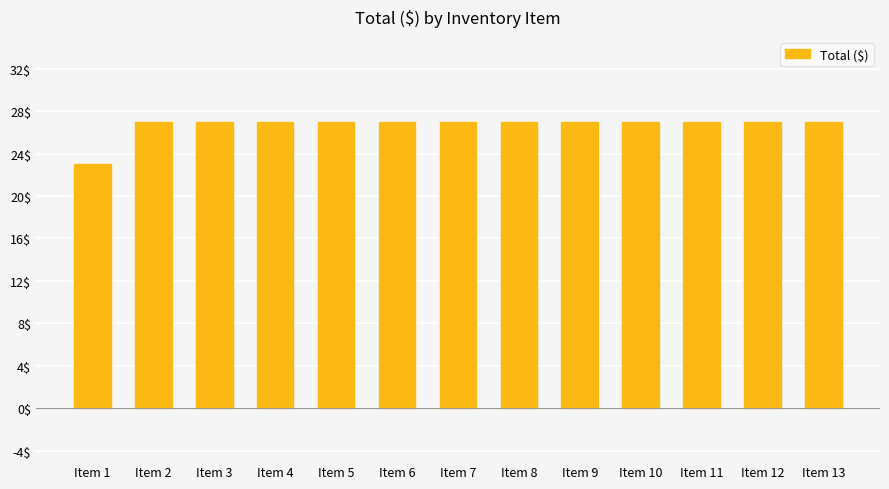

What is the average value?

27